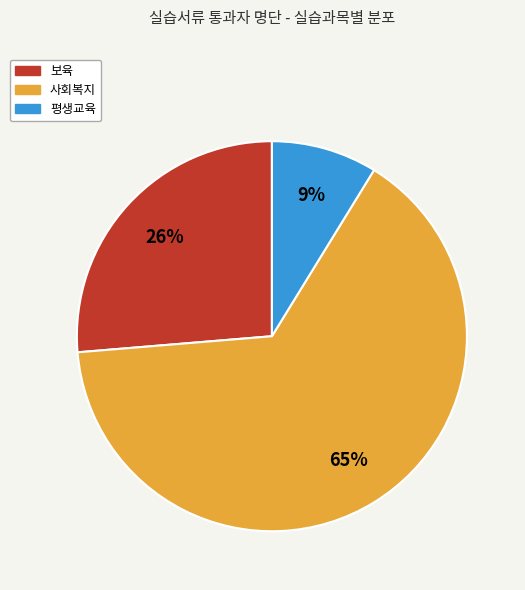

Rank the categories by value from highest to lowest.

사회복지, 보육, 평생교육